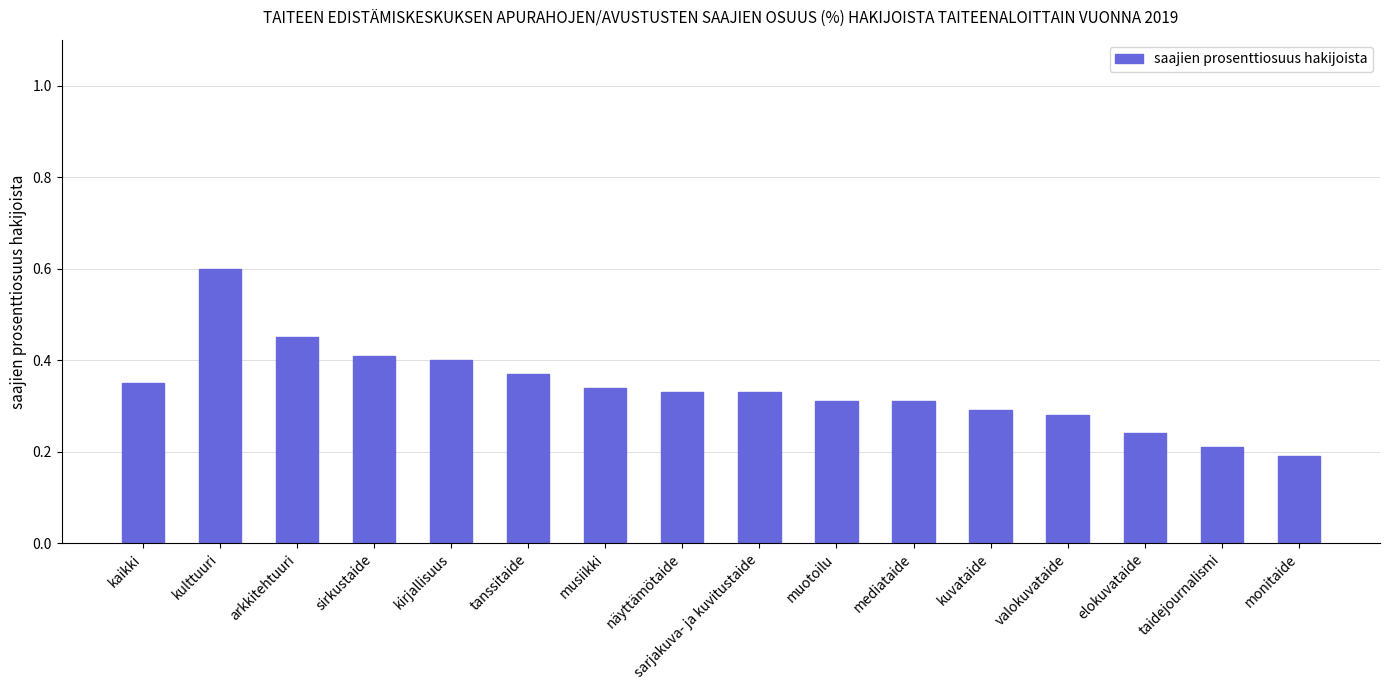

How many distinct data groups are displayed?

1